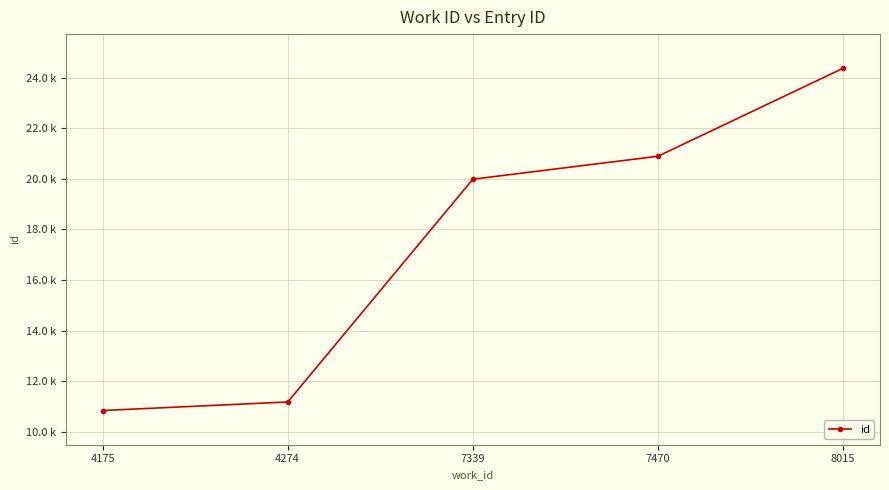

Does the chart have visible grid lines?

Yes